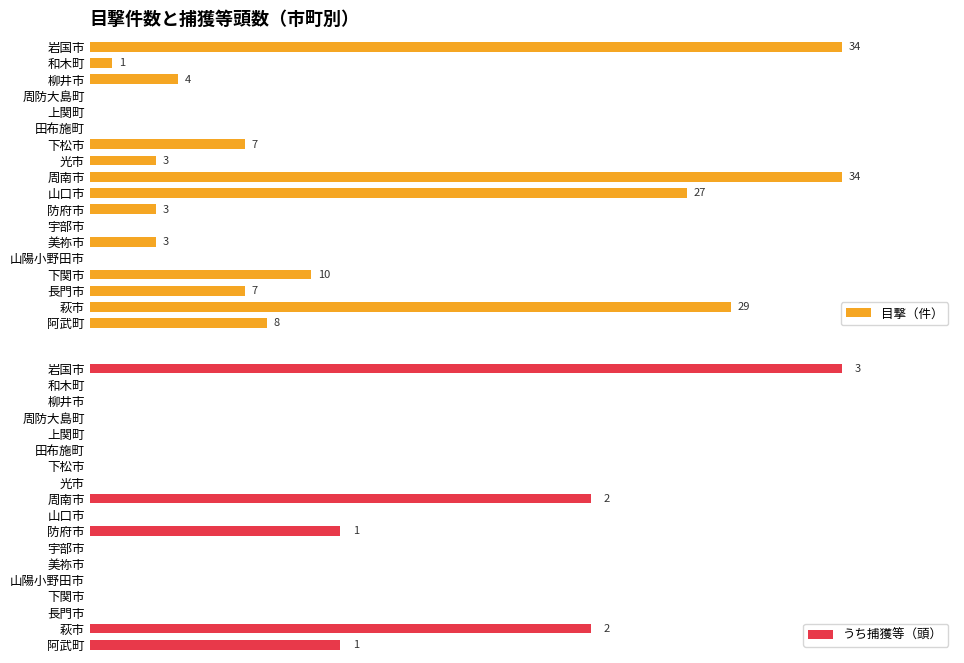

What is the approximate value of 目撃（件） at 12, to the nearest 5?

5